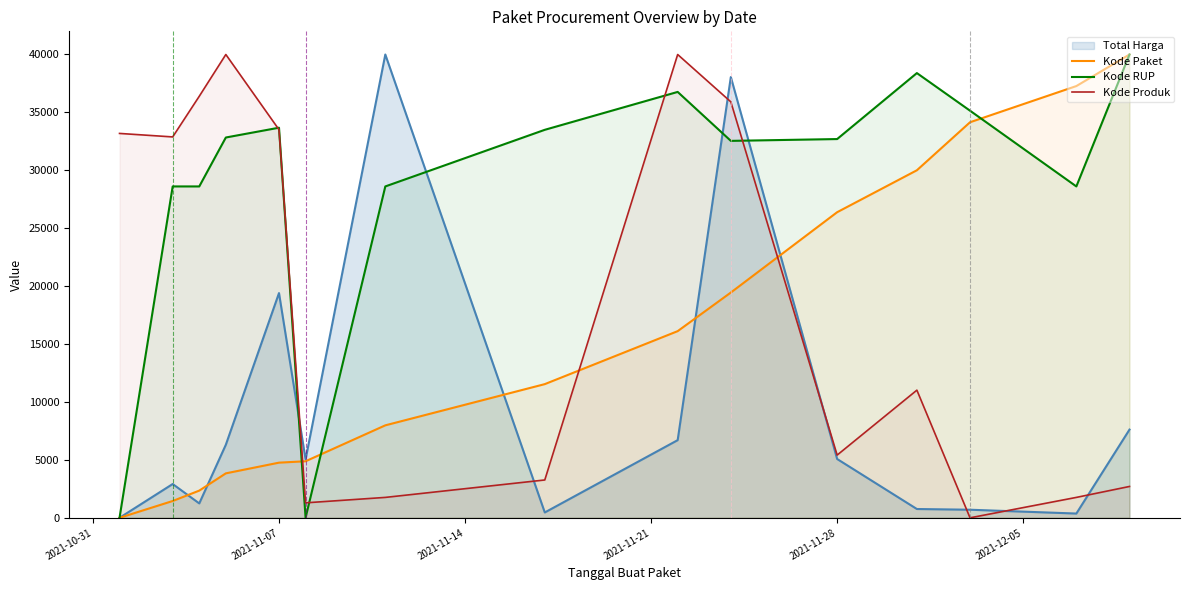

How many lines are shown in the chart?

4